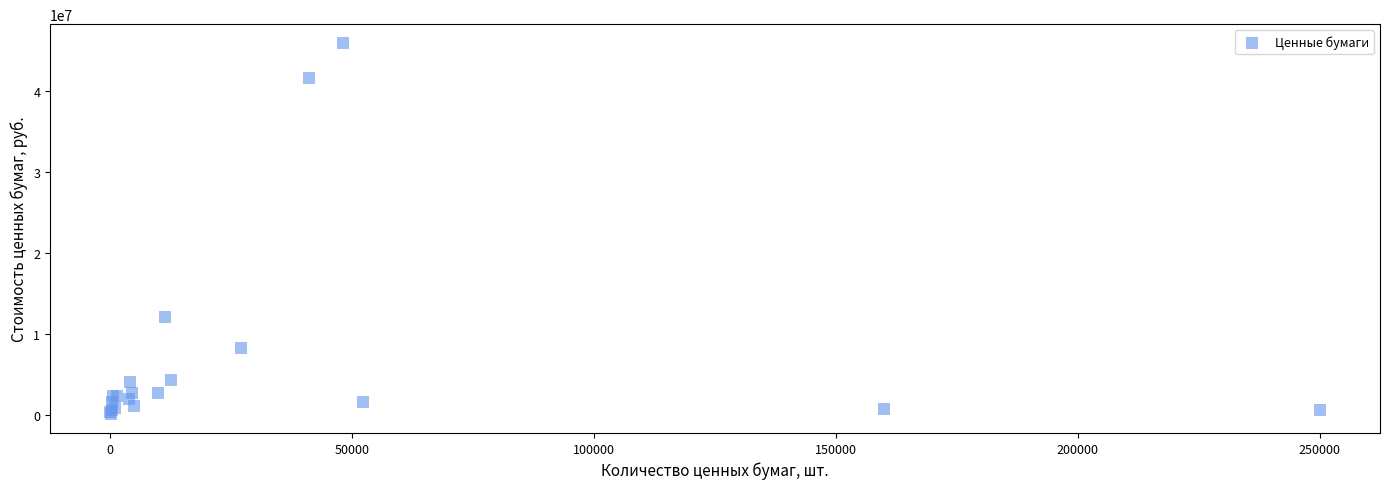

What Y value in the scatter plot is closest to 22999677?

12126934.0